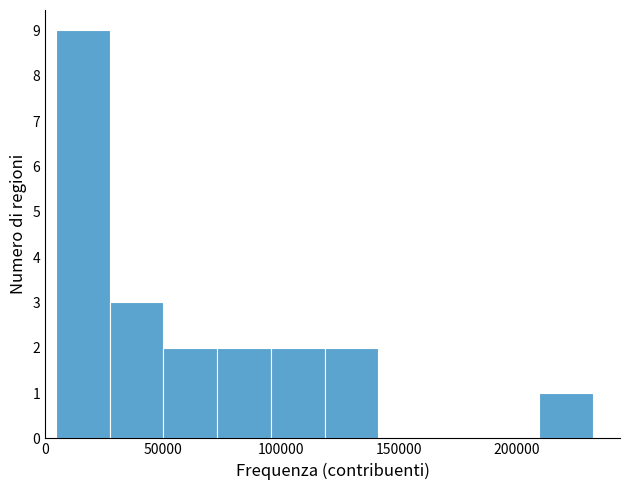

How tall is the bar that spans 75000 to 95000 on the x-axis? Neither the bar edges nor the heights are printed on the chart, so give them approximately, as read against the axes.

2